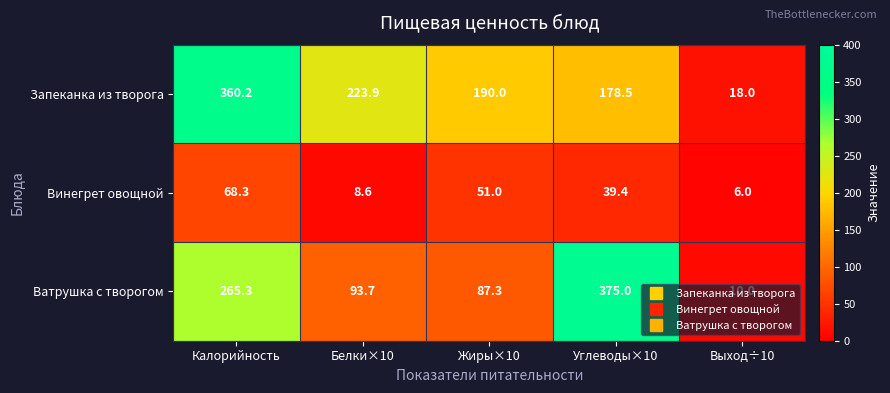

How many data points does each series have?

5